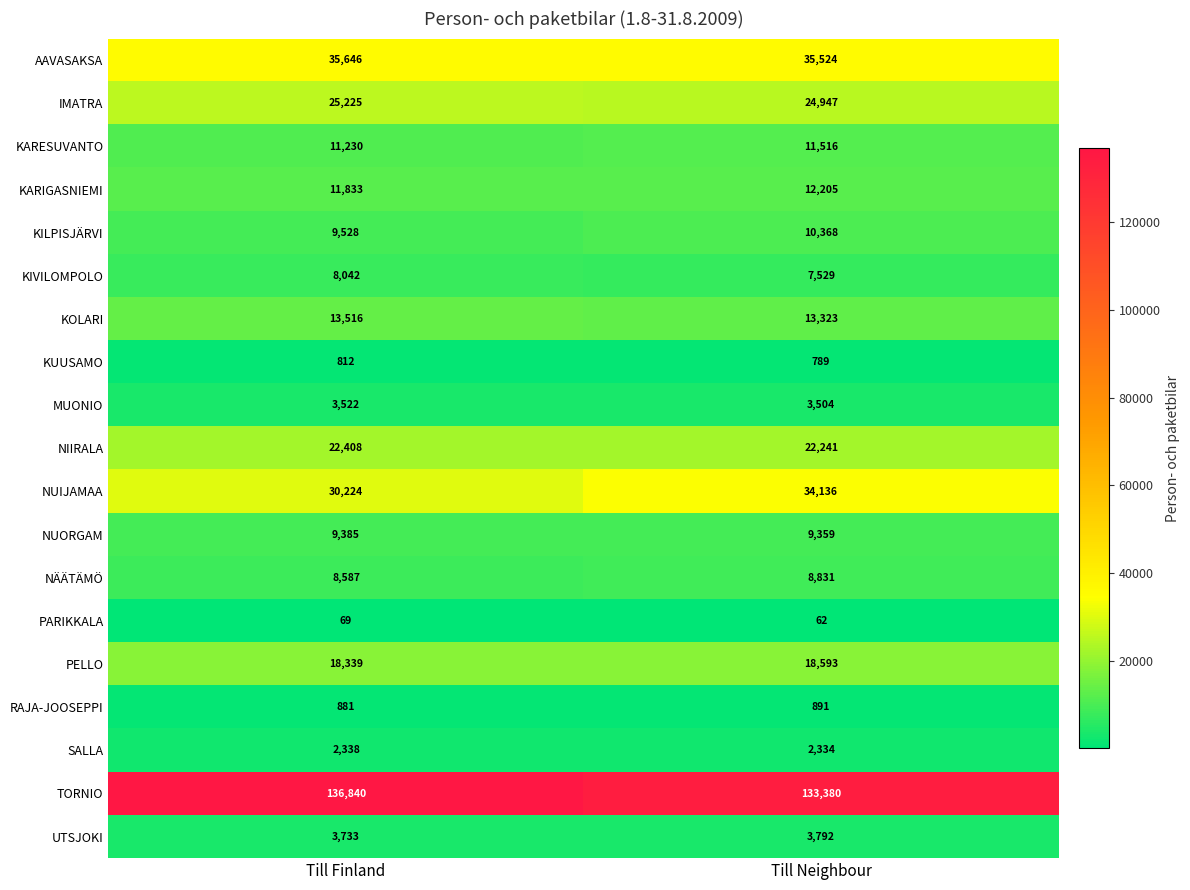

Which label corresponds to the largest value in the chart?

Till Finland